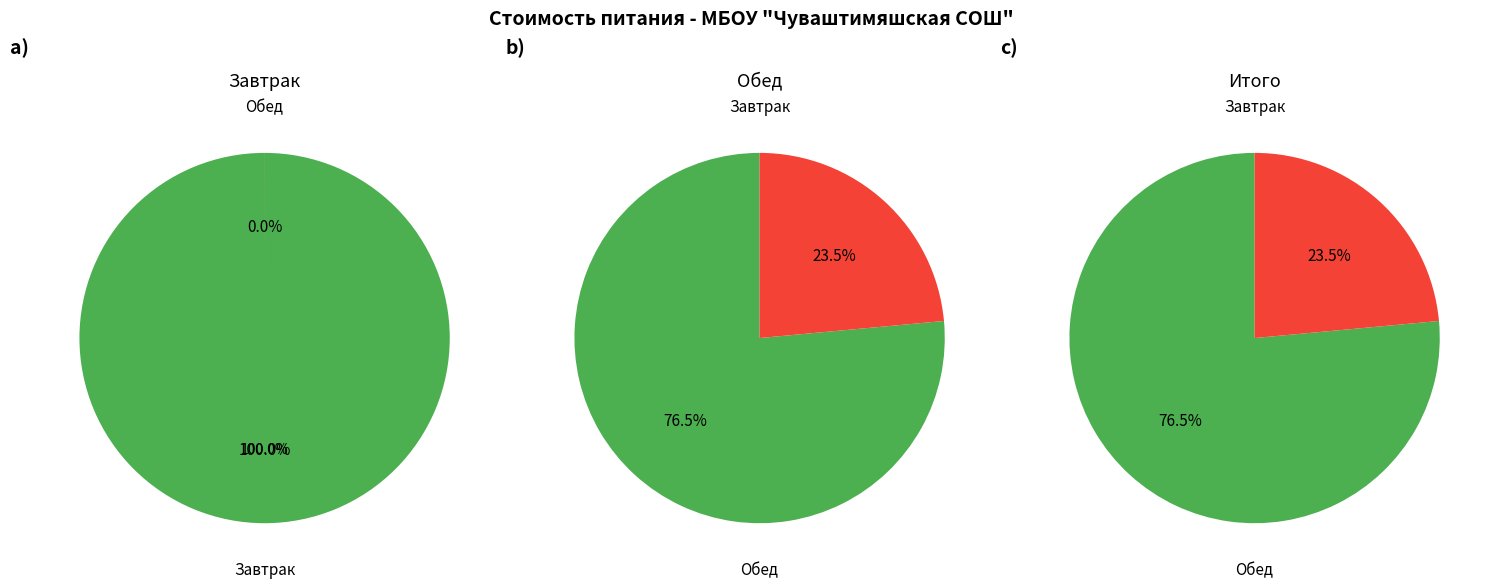

True or false: Обед accounts for 76% of the total.

True